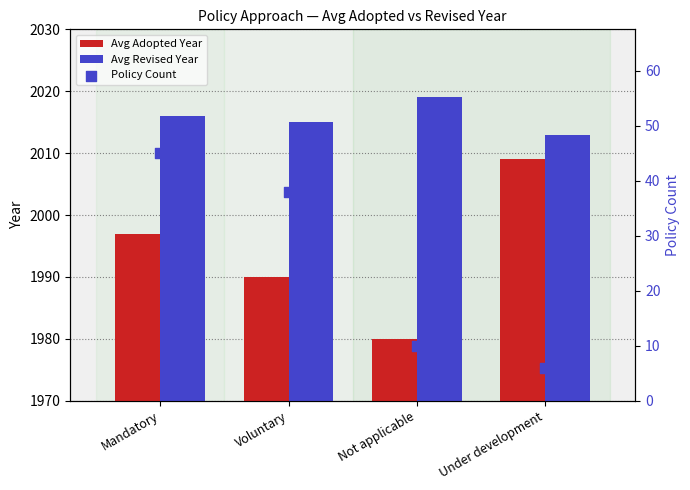

Is the value of Policy Count at Under development greater than the value of Avg Adopted Year at Voluntary?

No